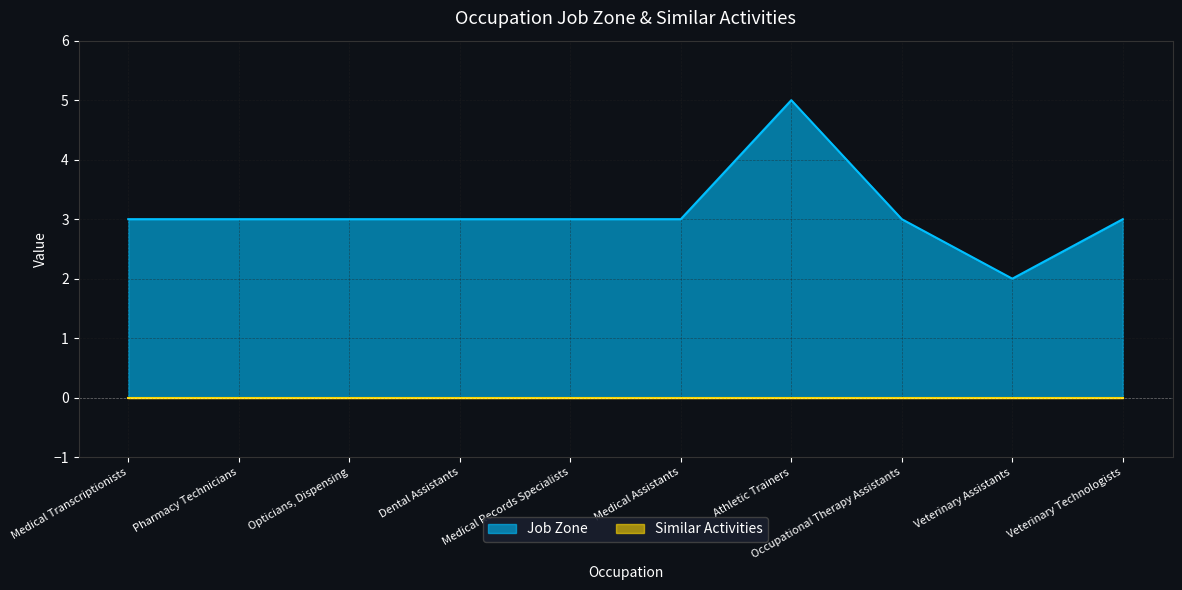

At which category does the data reach its first local peak?

Athletic Trainers